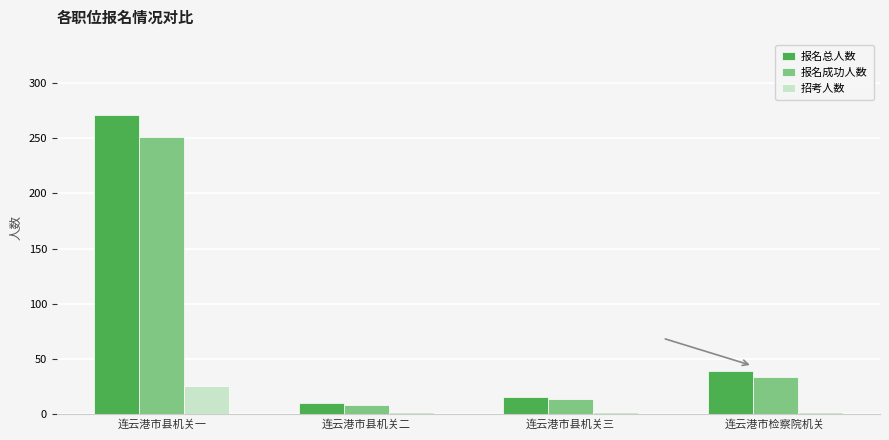

The 招考人数 series shows 2 at 连云港市县机关三. True or false?

True